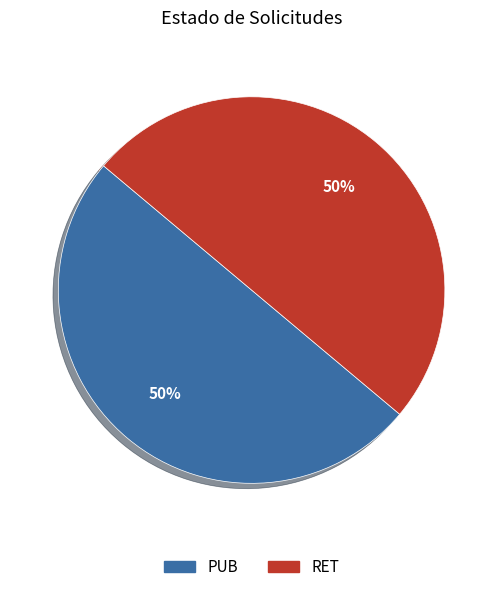

Combined, do RET and PUB account for over 50%?

Yes